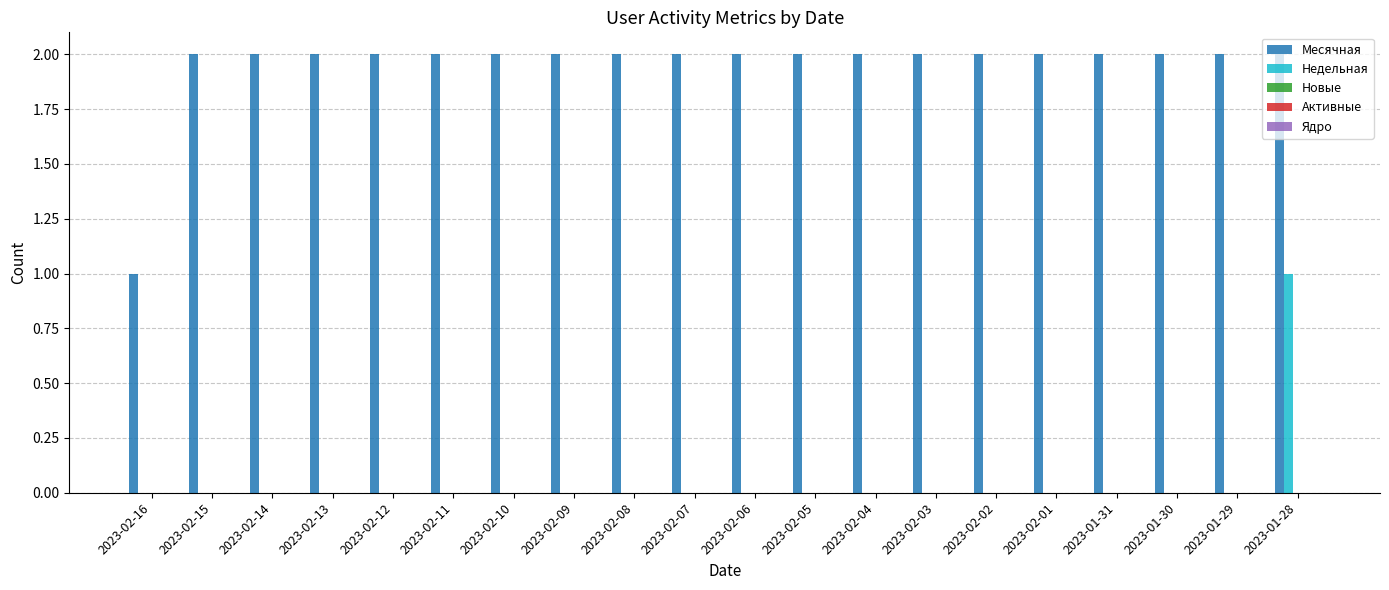

True or false: Месячная has a value of 2 at 2023-02-14.

True